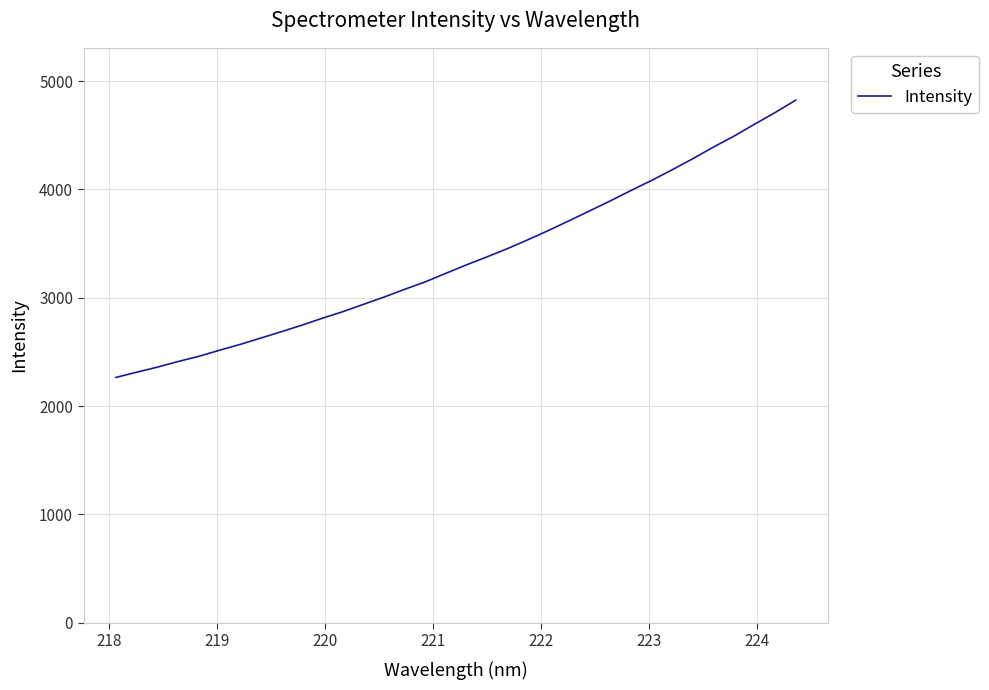

How many lines are shown in the chart?

1